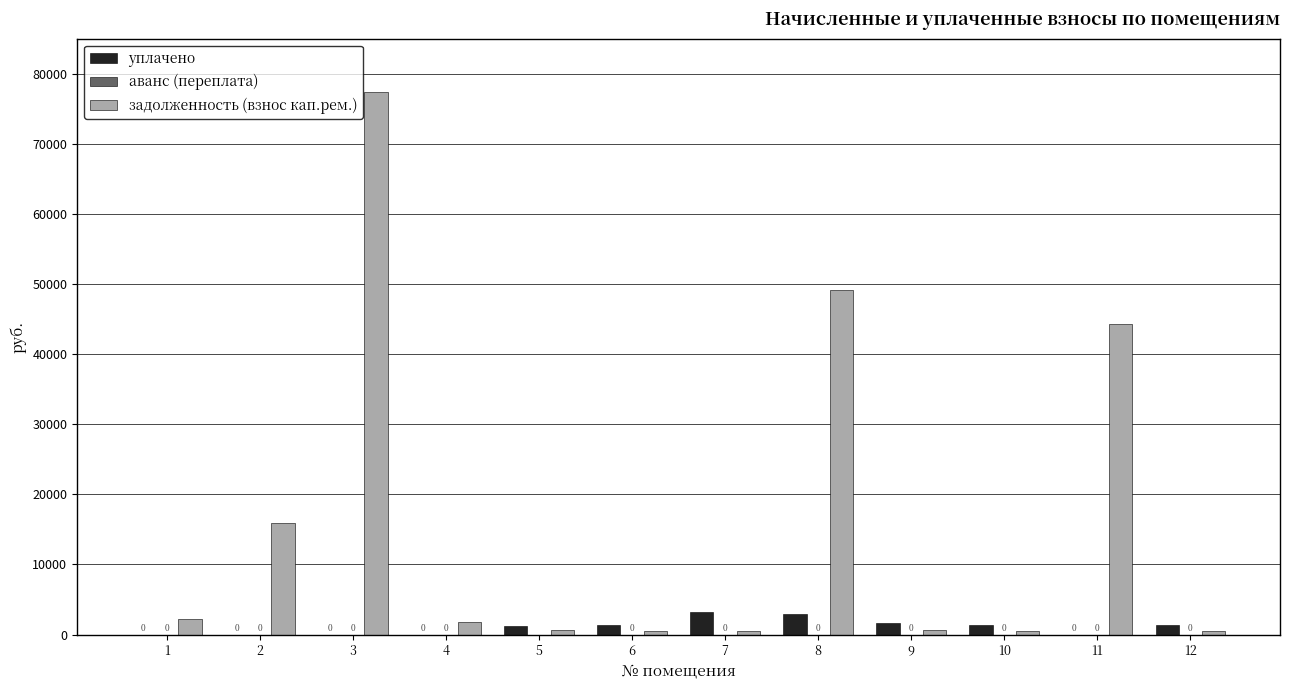

How many data points does each series have?

12